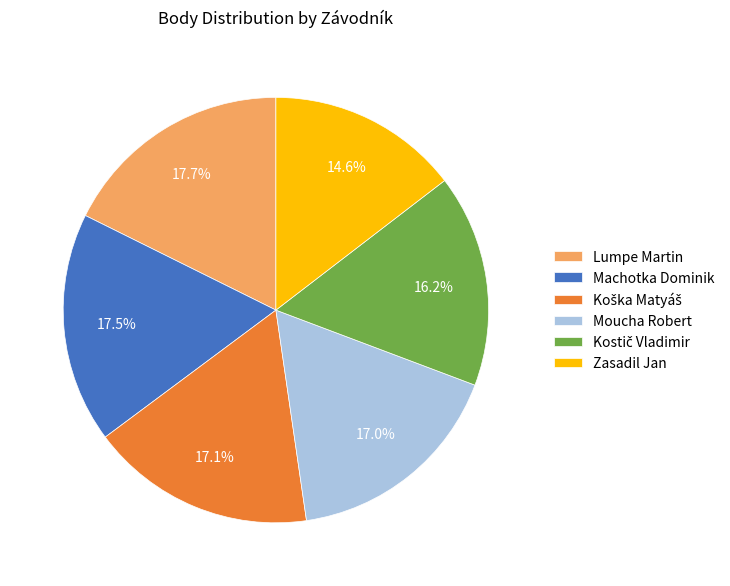

Is there any slice that represents more than half of the pie?

No